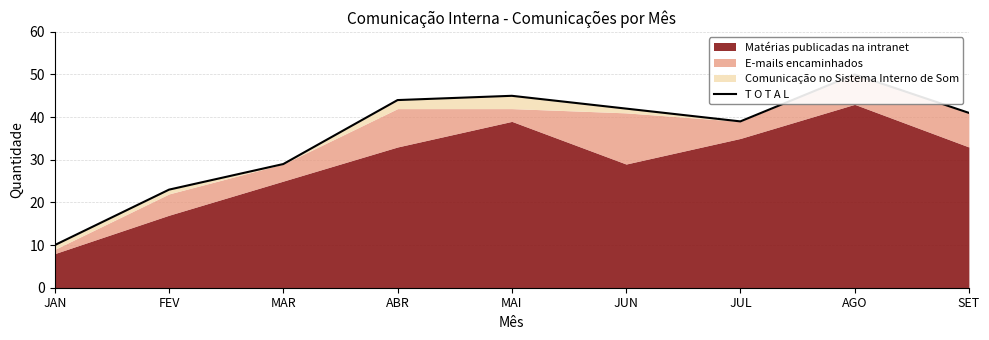

List the labels in order of value, largest first.

AGO, MAI, ABR, JUN, SET, JUL, MAR, FEV, JAN